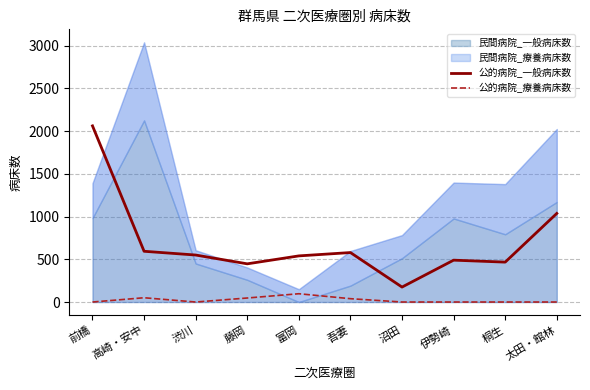

What is the approximate value of 公的病院_療養病床数 at 高崎・安中, to the nearest 5?

50